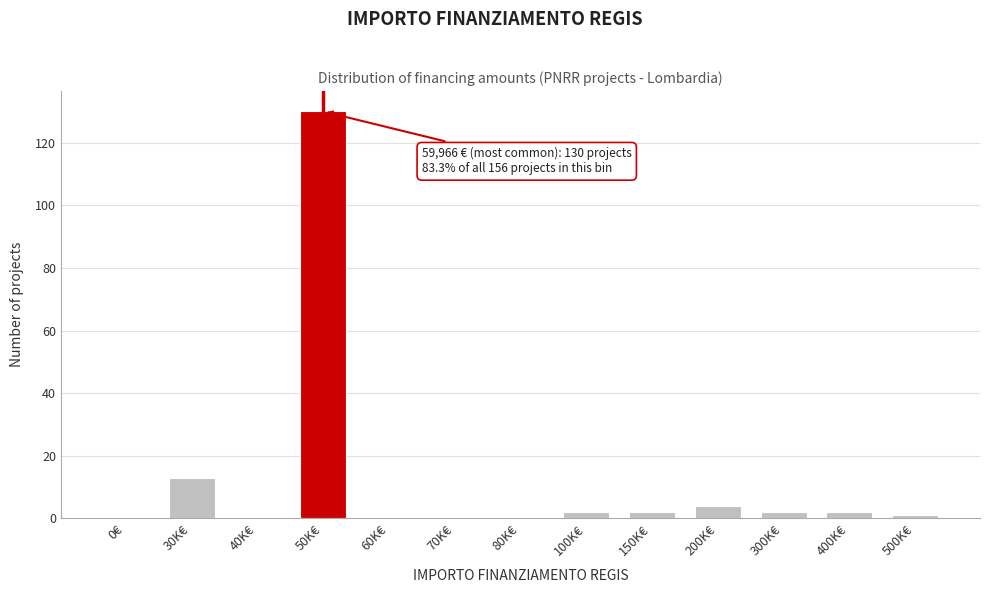

Reading right to left, list all the values displayed in this chart.

500K€=1	400K€=2	300K€=2	200K€=4	150K€=2	100K€=2	80K€=0	70K€=0	60K€=0	50K€=130	40K€=0	30K€=13	0€=0